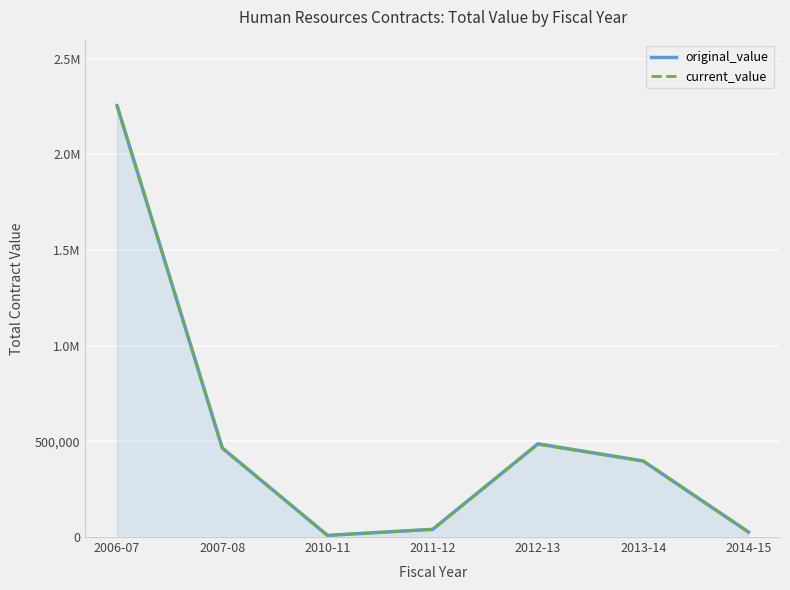

What is the label of the 4th point from the left?

2011-12